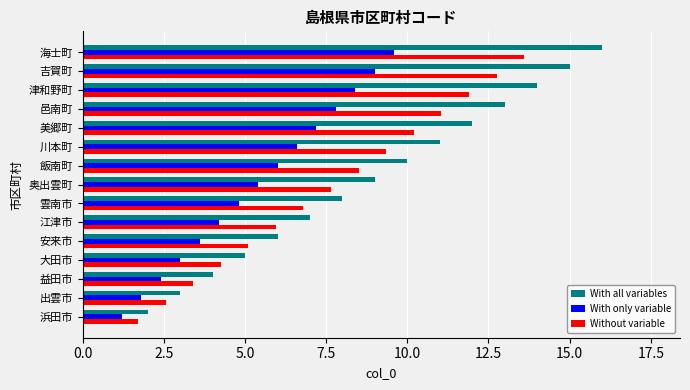

How many values in the Without variable series exceed 7?

8